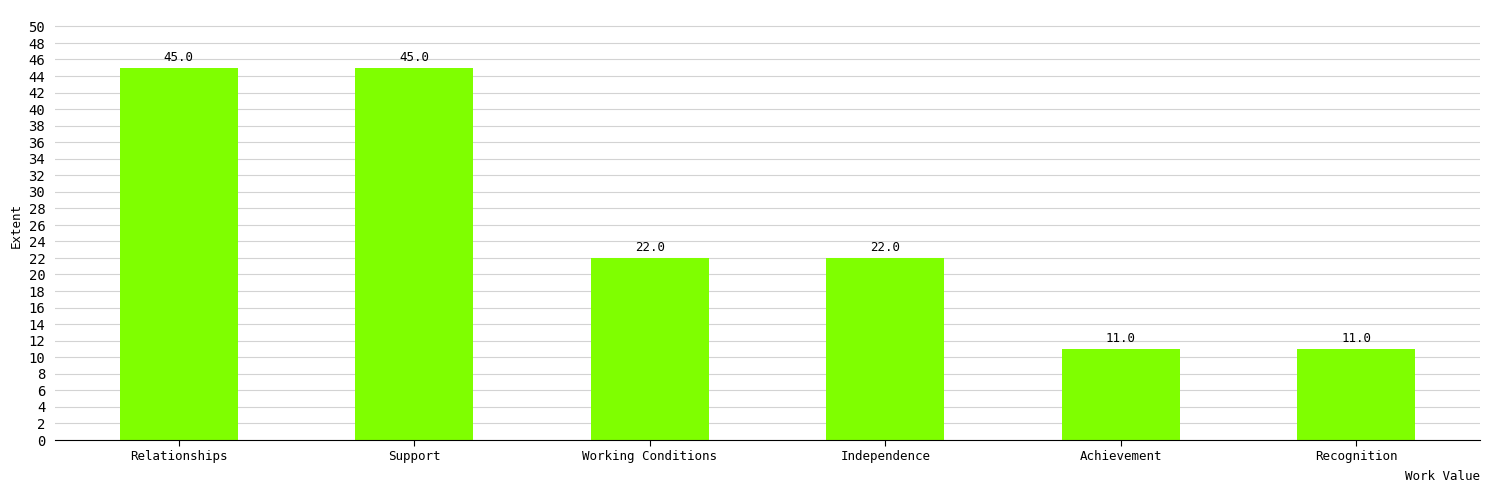

Is it true that the value at Independence is 7?

False